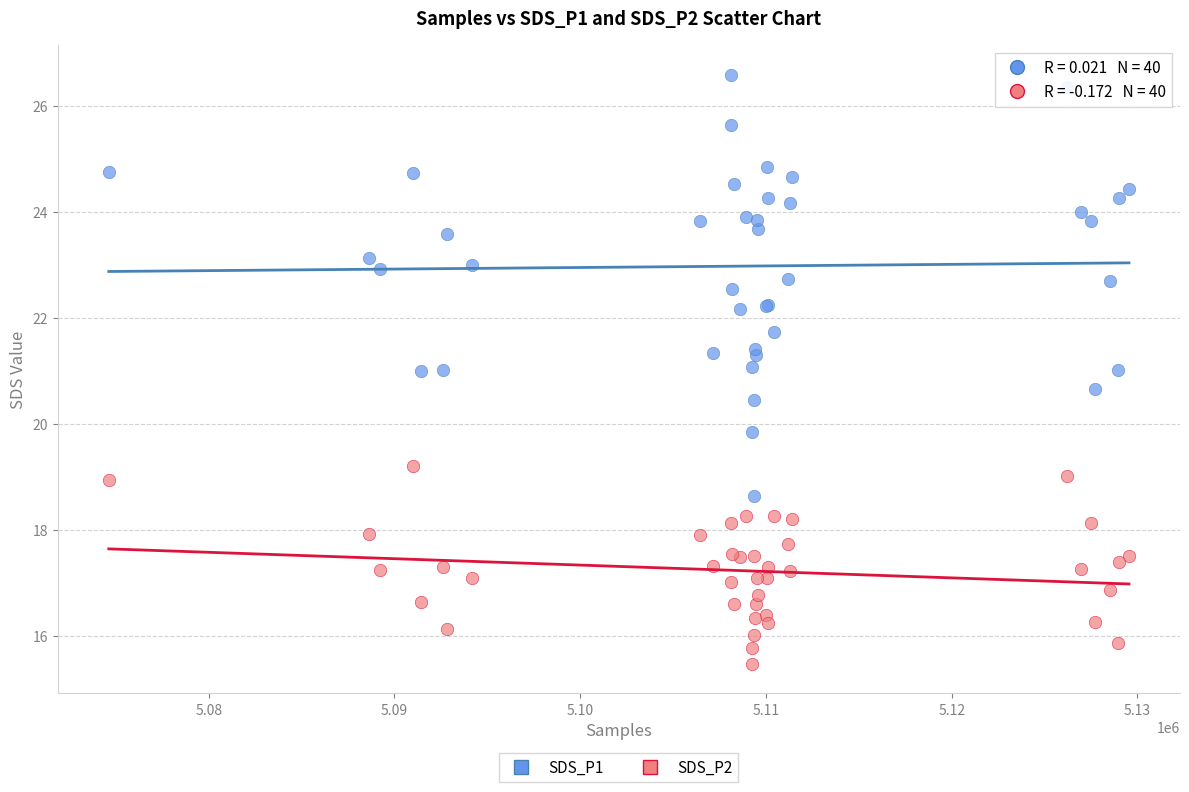

Which series contains the highest Y value?

SDS_P1